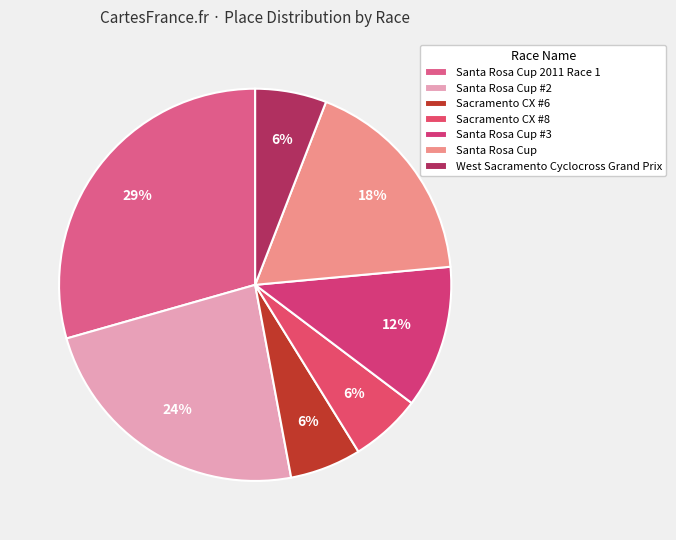

Is Santa Rosa Cup the majority of the pie?

No